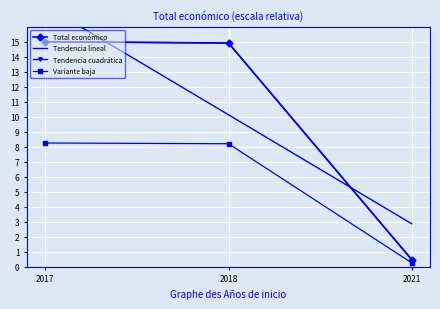

What is the total value across all series at 2017?

55.6